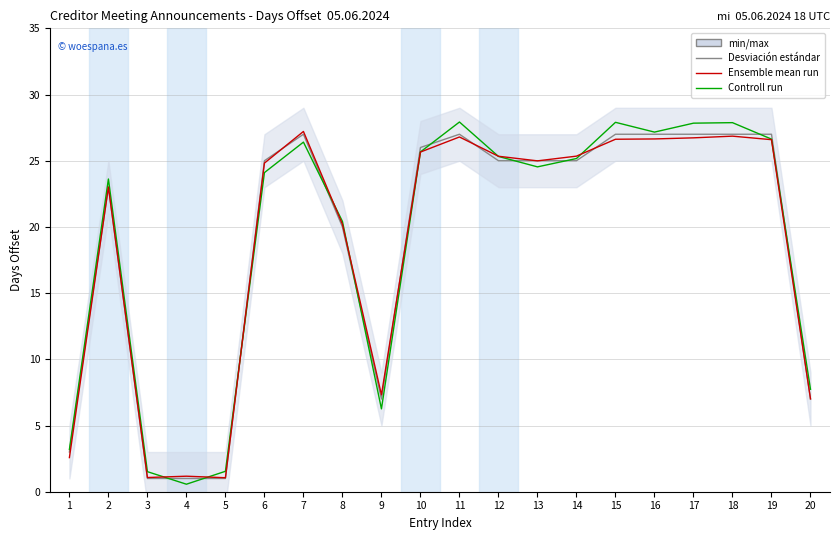

At which category is the sum across all series the highest?

18